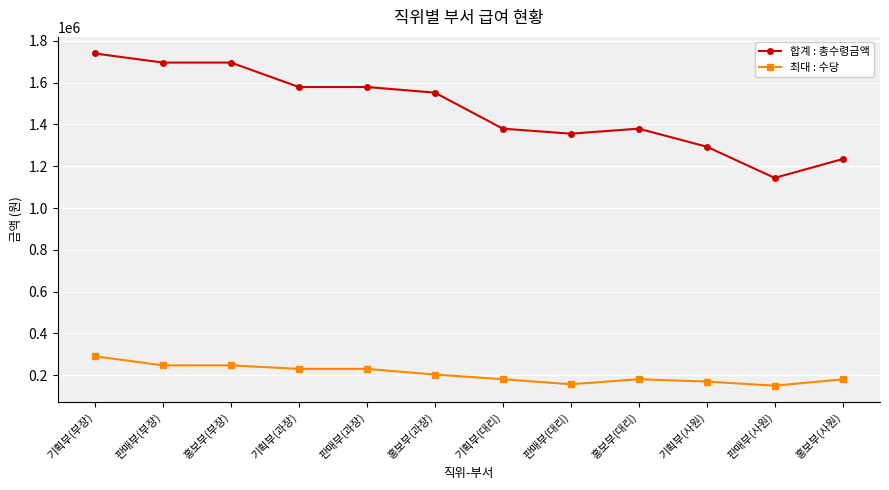

What is the difference between the highest and lowest values at 기획부(부장)?

1450000